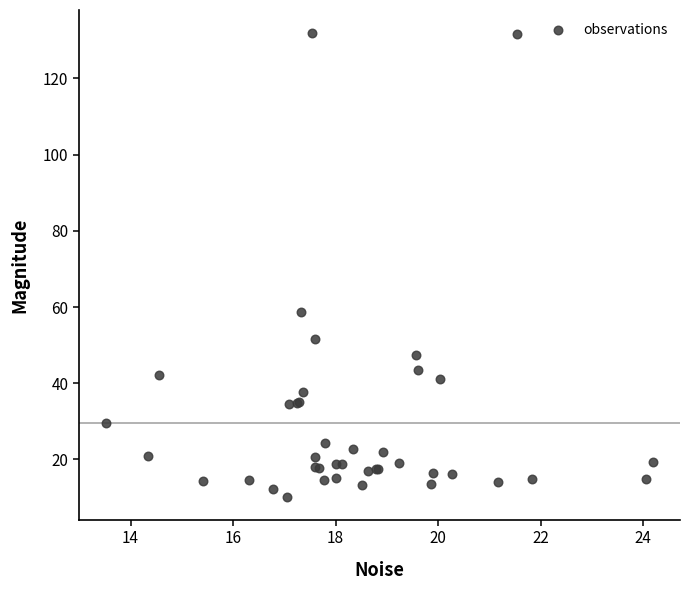

What Y value in the scatter plot is closest to 71?

58.7